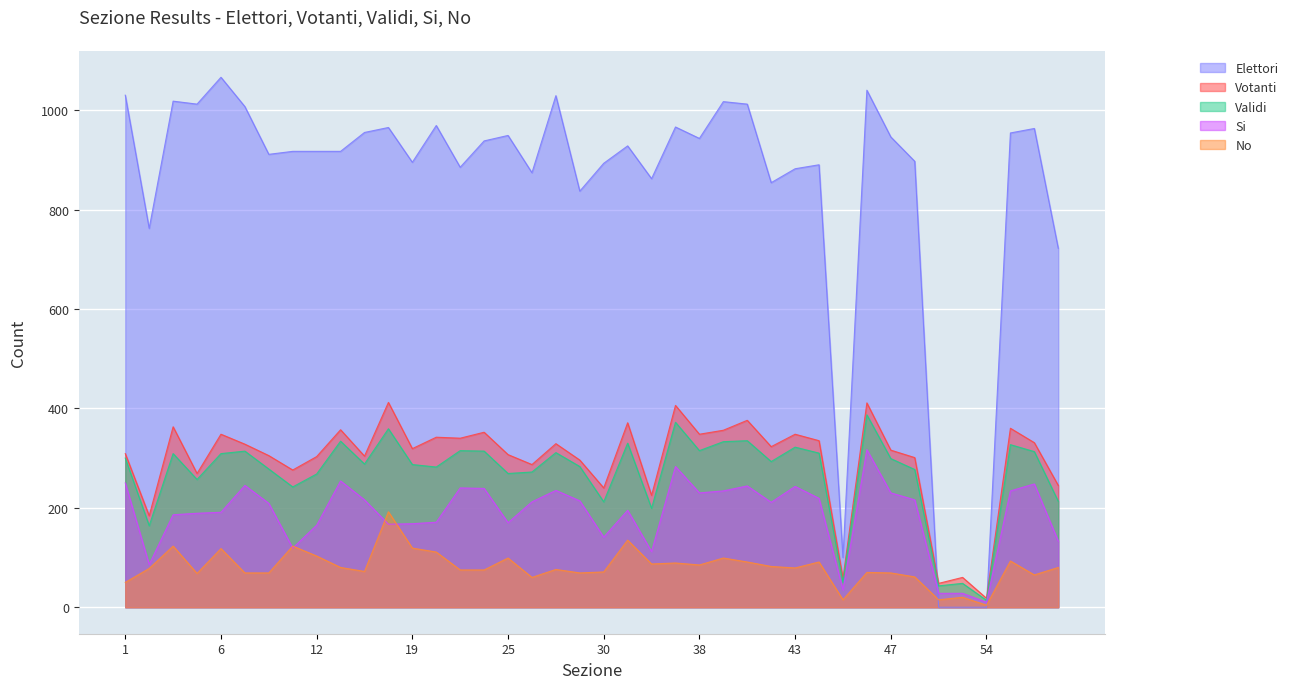

What is the value of the Validi point at the 21st from the left?

212